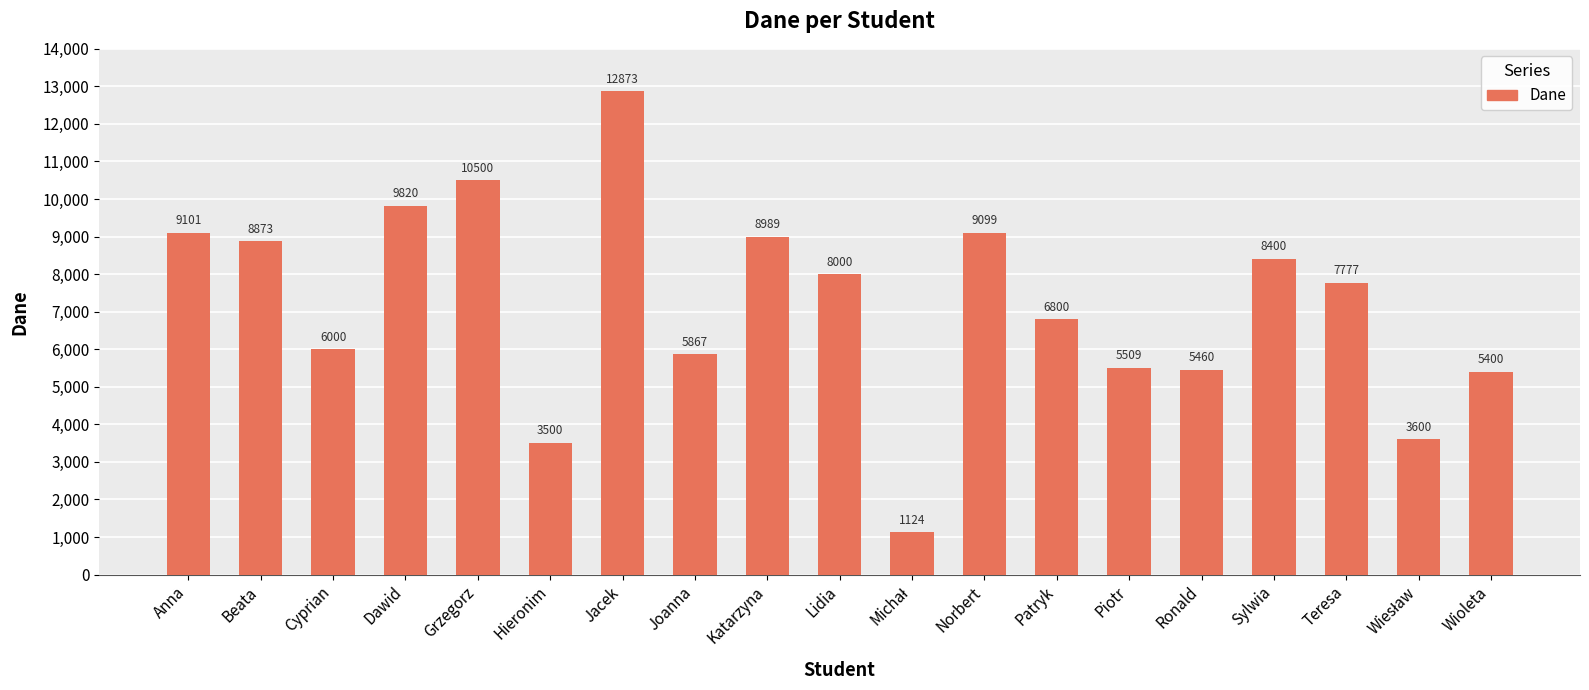

Where does the data first go above 7777?

Anna